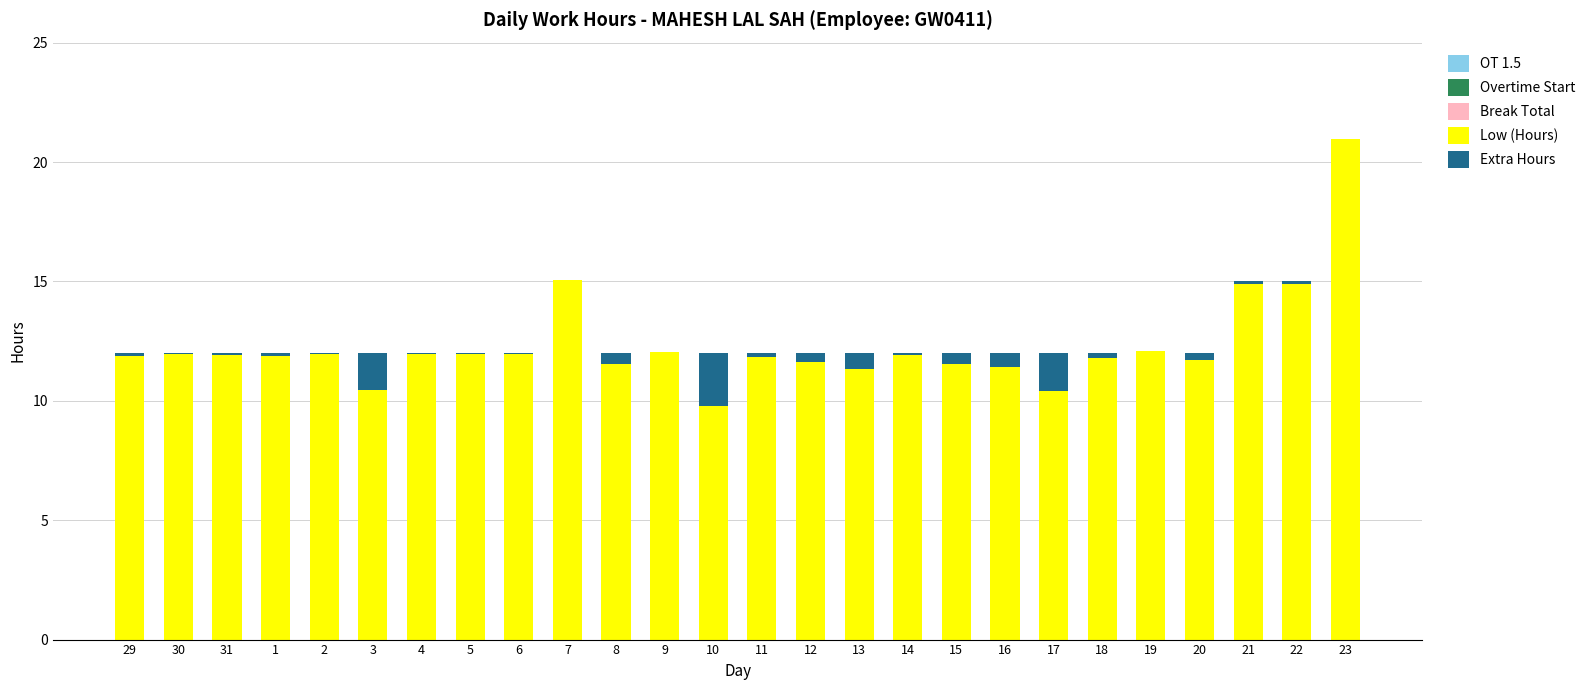

True or false: Low (Hours) has a value of 11.3 at 13.

True